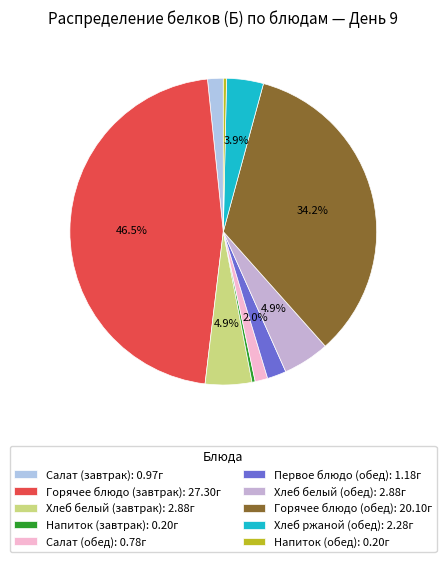

How many slices are in this pie chart?

10